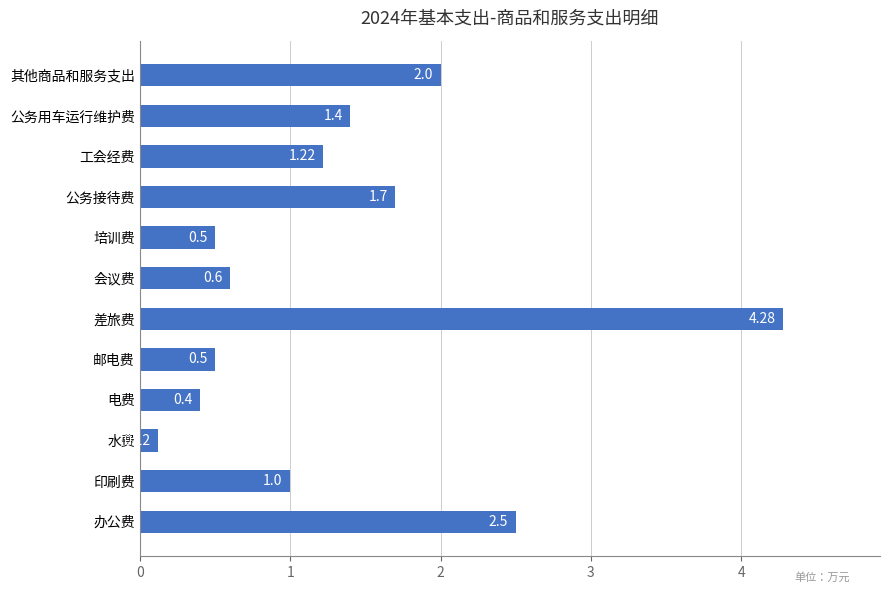

Which category has the highest value across all series?

差旅费